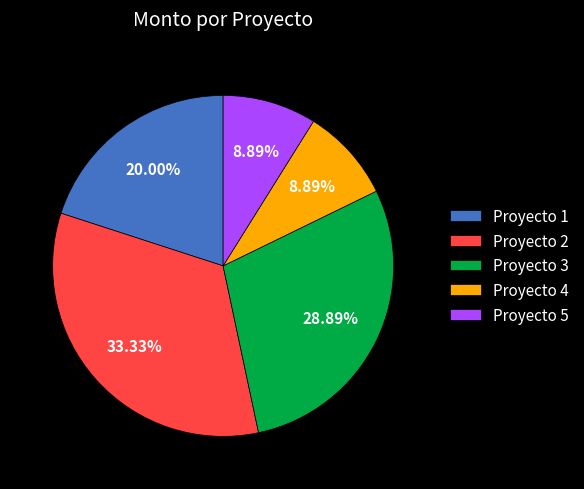

Is there any slice that represents more than half of the pie?

No